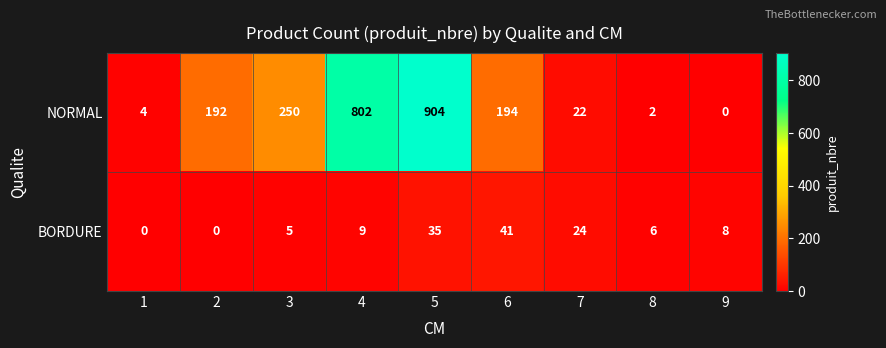

What is the difference between the NORMAL values at 9 and 3?

250